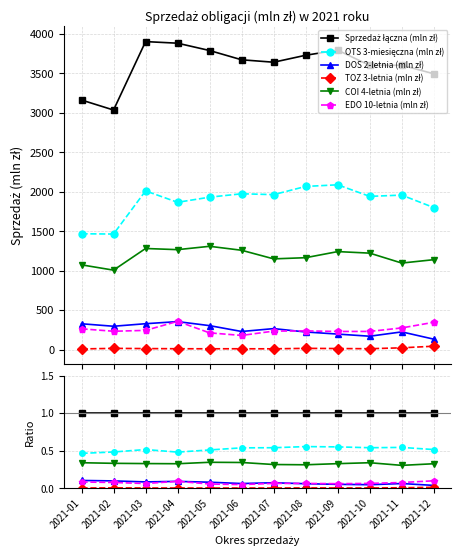

Between 2021-06 and 2021-01, which is larger?

2021-06